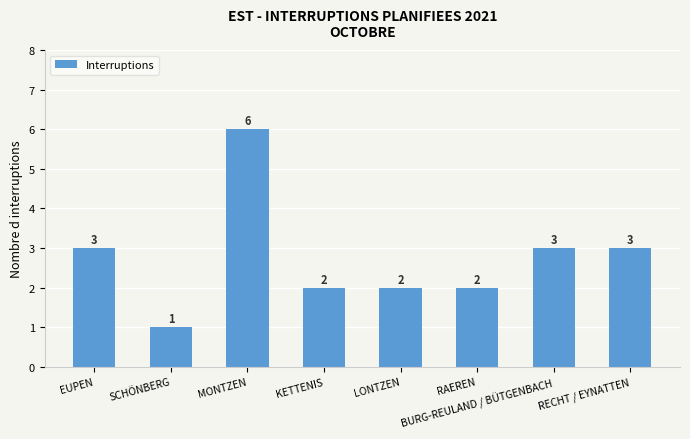

What is the approximate value at LONTZEN?

2